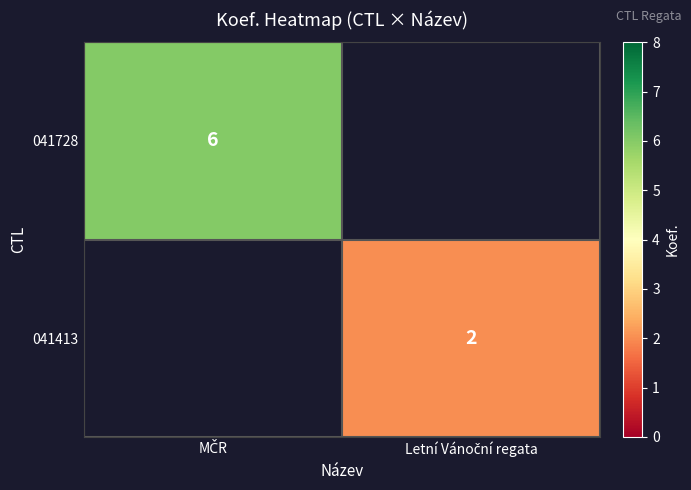

Rank the series by their average value, from highest to lowest.

041728, 041413